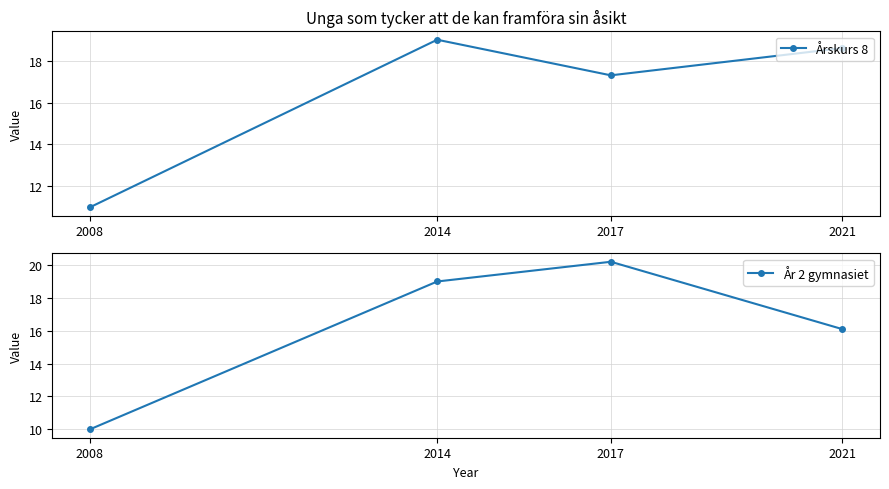

Is this an area chart (filled region under the line)?

No